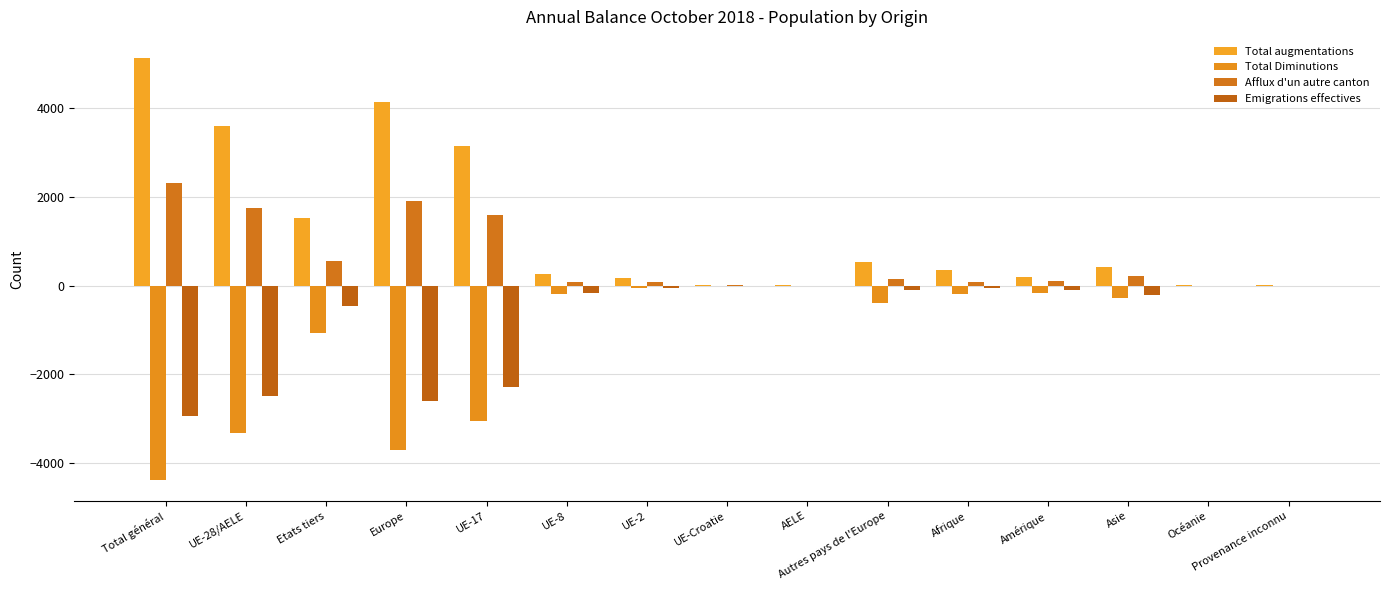

True or false: Total Diminutions has a value of -171 at Amérique.

True